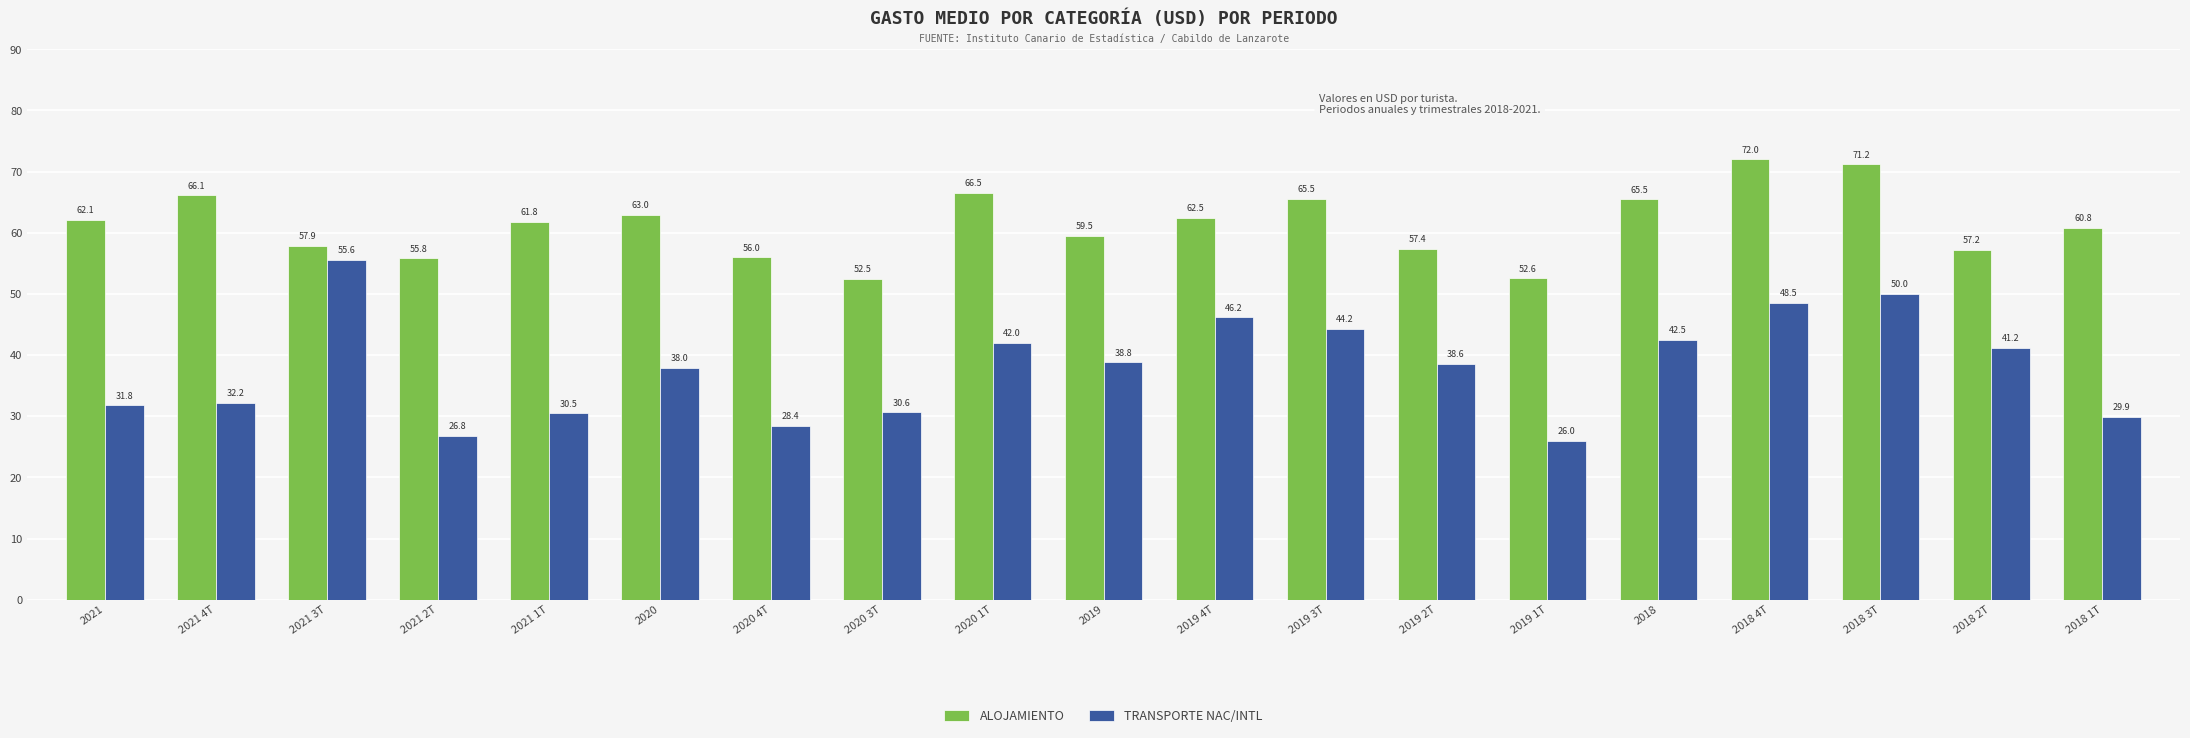

Is the value of ALOJAMIENTO at 2019 1T greater than the value of TRANSPORTE NAC/INTL at 2019 4T?

Yes